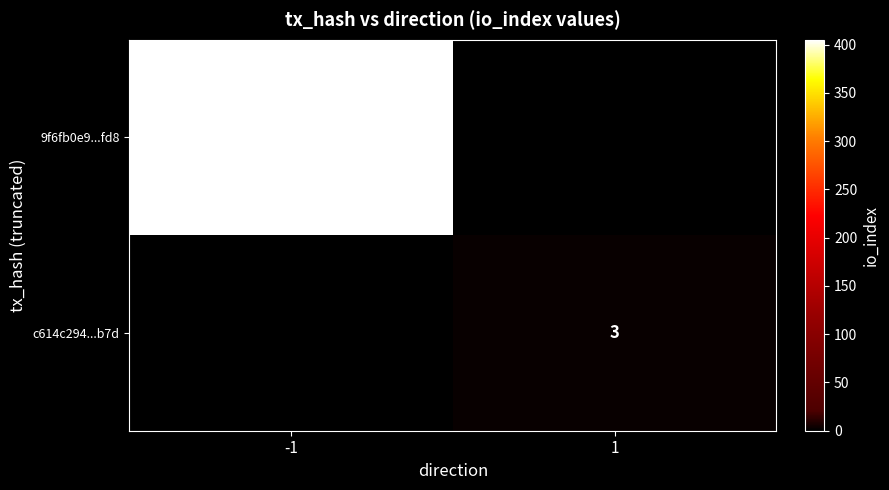

The c614c294...b7d series shows 3 at 1. True or false?

True